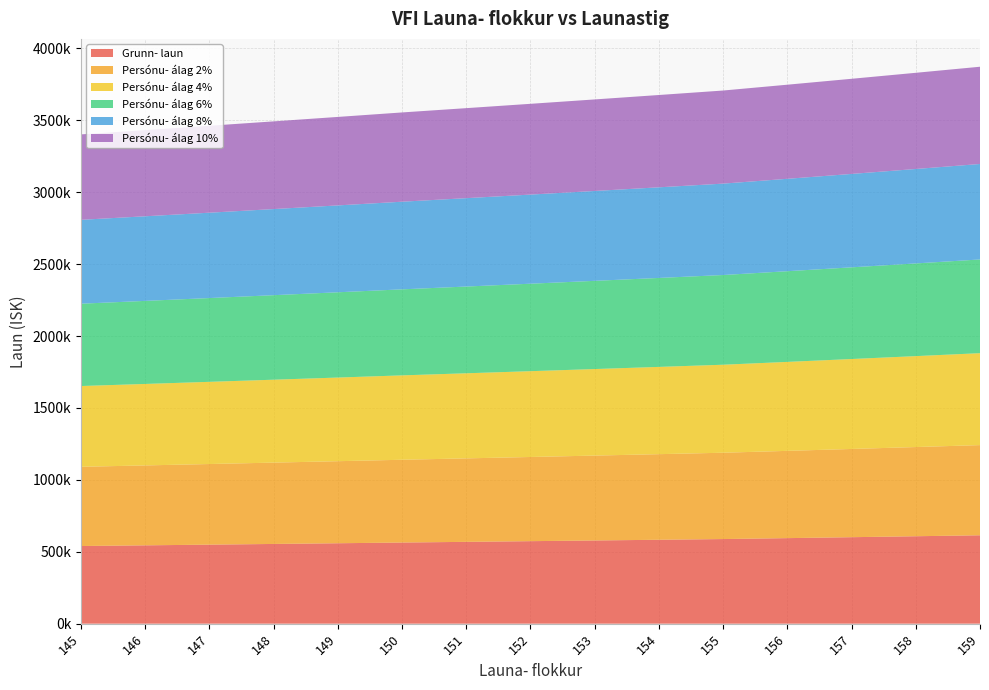

Reading left to right, transcribe all the data shown in this chart.

Grunn- laun: 145=540030.9	146=544770.2	147=549562.7	148=554407.3	149=559305.2	150=564256.3	151=568994.5	152=573781.0	153=578618.2	154=583507.9	155=588449.1	156=594880.8	157=601400.3	158=608008.6	159=614706.5
Persónu- álag 2%: 145=550831.0	146=555666.0	147=560554.0	148=565495.0	149=570491.0	150=575541.0	151=580374.0	152=585257.0	153=590191.0	154=595178.0	155=600218.0	156=606778.0	157=613428.0	158=620169.0	159=627001.0
Persónu- álag 4%: 145=561632.0	146=566561.0	147=571545.0	148=576584.0	149=581677.0	150=586827.0	151=591754.0	152=596732.0	153=601763.0	154=606848.0	155=611987.0	156=618676.0	157=625456.0	158=632329.0	159=639295.0
Persónu- álag 6%: 145=572433.0	146=577456.0	147=582536.0	148=587672.0	149=592864.0	150=598112.0	151=603134.0	152=608208.0	153=613335.0	154=618518.0	155=623756.0	156=630574.0	157=637484.0	158=644489.0	159=651589.0
Persónu- álag 8%: 145=583233.0	146=588352.0	147=593528.0	148=598760.0	149=604050.0	150=609397.0	151=614514.0	152=619684.0	153=624908.0	154=630189.0	155=635525.0	156=642471.0	157=649512.0	158=656649.0	159=663883.0
Persónu- álag 10%: 145=594034.0	146=599247.0	147=604519.0	148=609848.0	149=615236.0	150=620682.0	151=625894.0	152=631159.0	153=636480.0	154=641859.0	155=647294.0	156=654369.0	157=661540.0	158=668809.0	159=676177.0